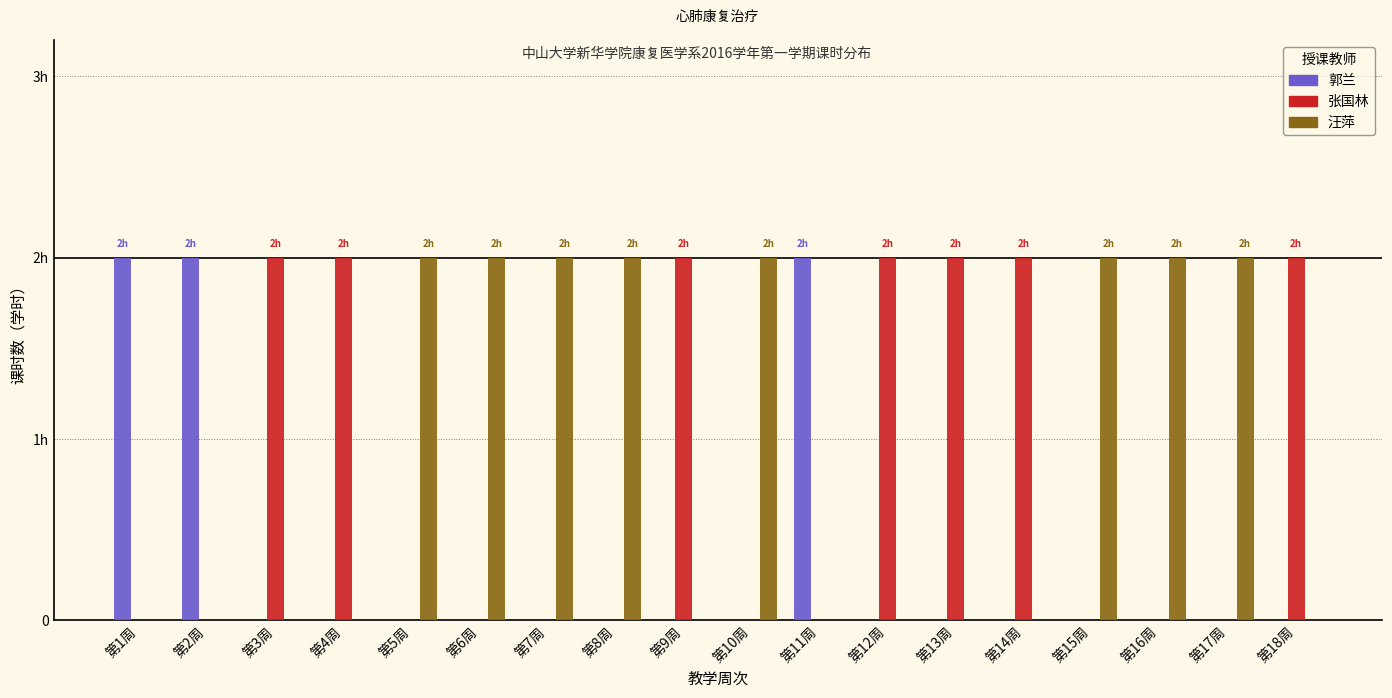

What are all the series names shown in the legend?

郭兰, 张国林, 汪萍